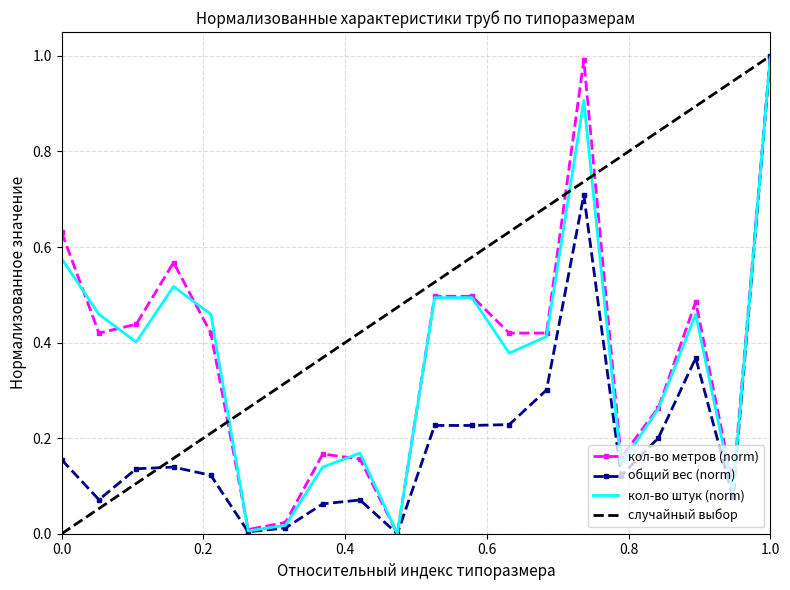

True or false: общий вес and кол-во штук intersect in this chart.

False